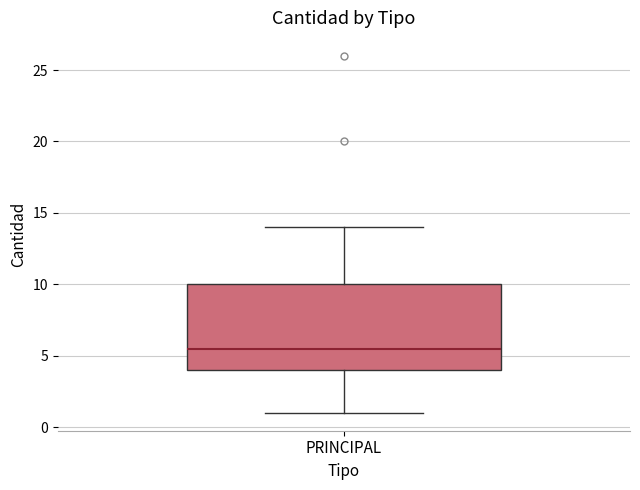

Read this box plot against the y-axis: the position of the median line, the range covered by the box, and the ends of both whiskers. The values are not printed on the chart, so give them approximately, as read against the axis.

median 5.5, box 4.0 to 10.0, whiskers 1.0 to 14.0